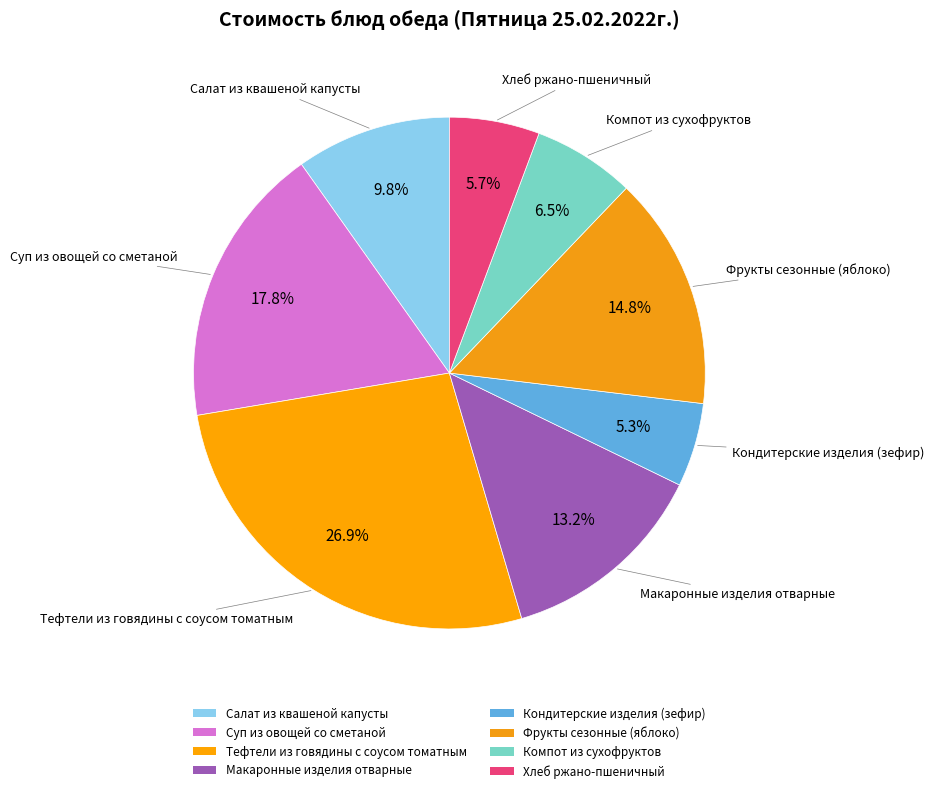

To the nearest percent, what percentage of the pie is Макаронные изделия отварные?

13%